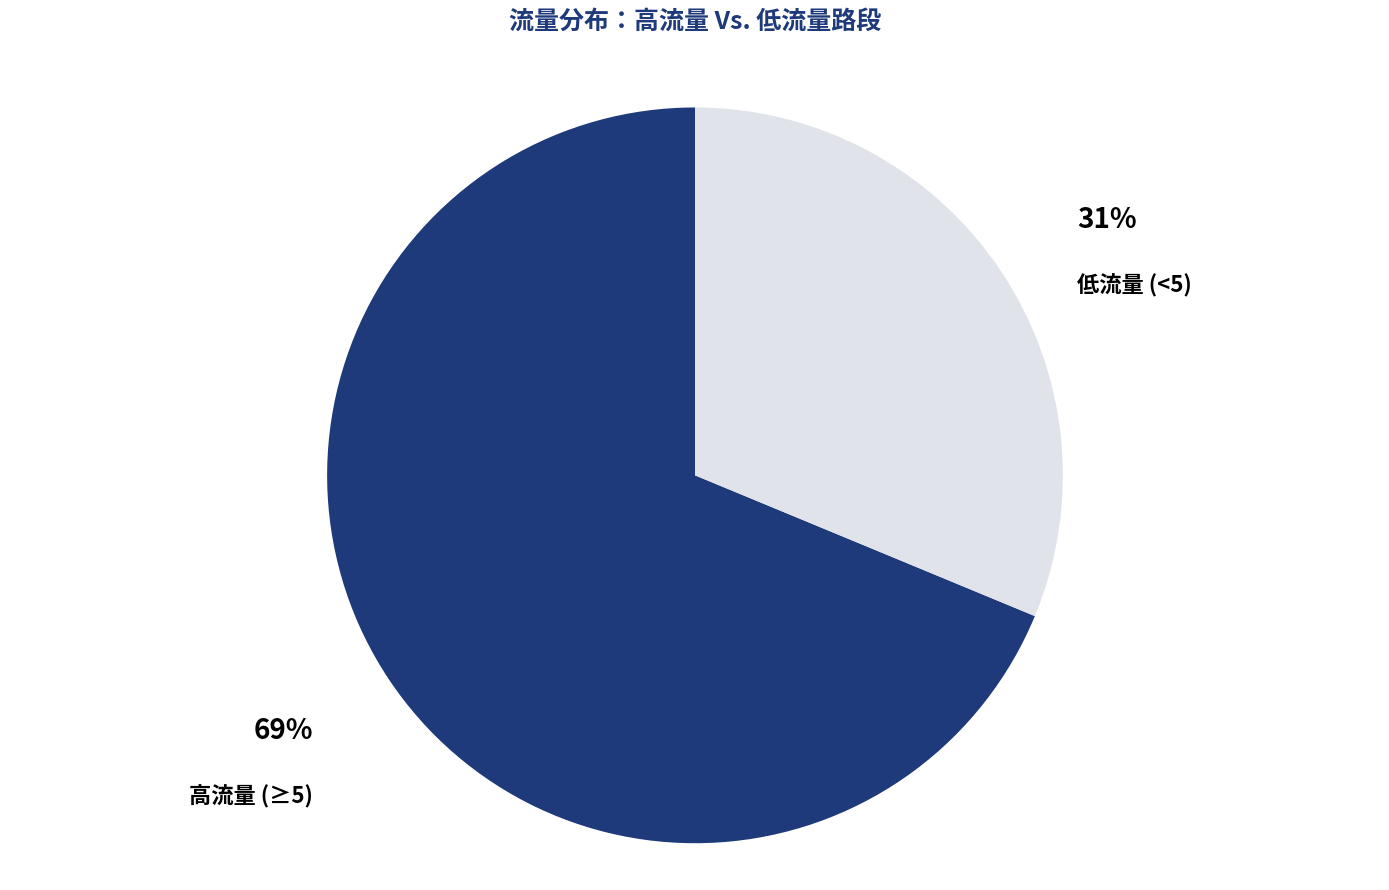

How many slices are in this pie chart?

2